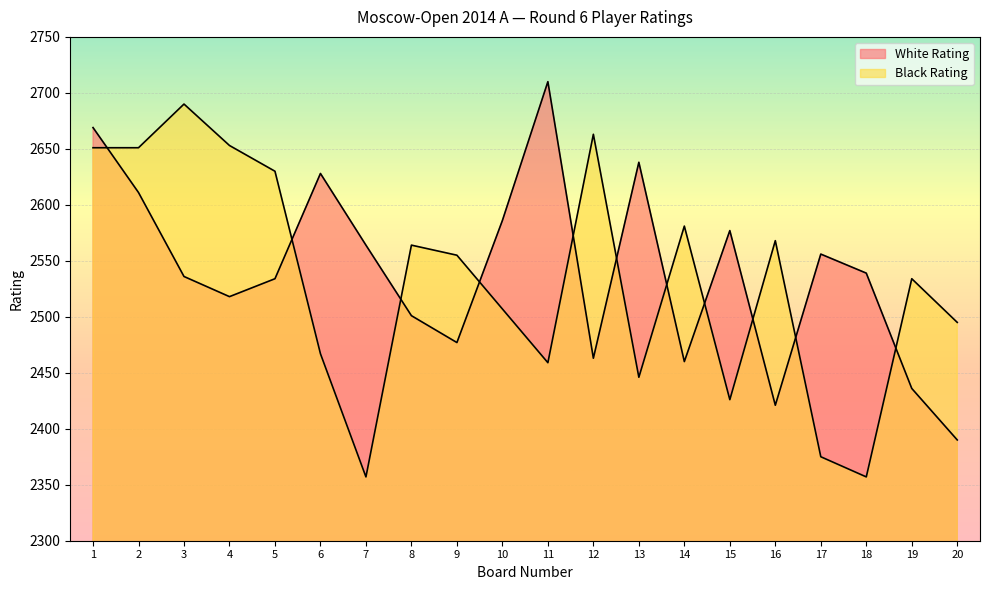

Is it true that White Rating equals 3811 at 1?

False